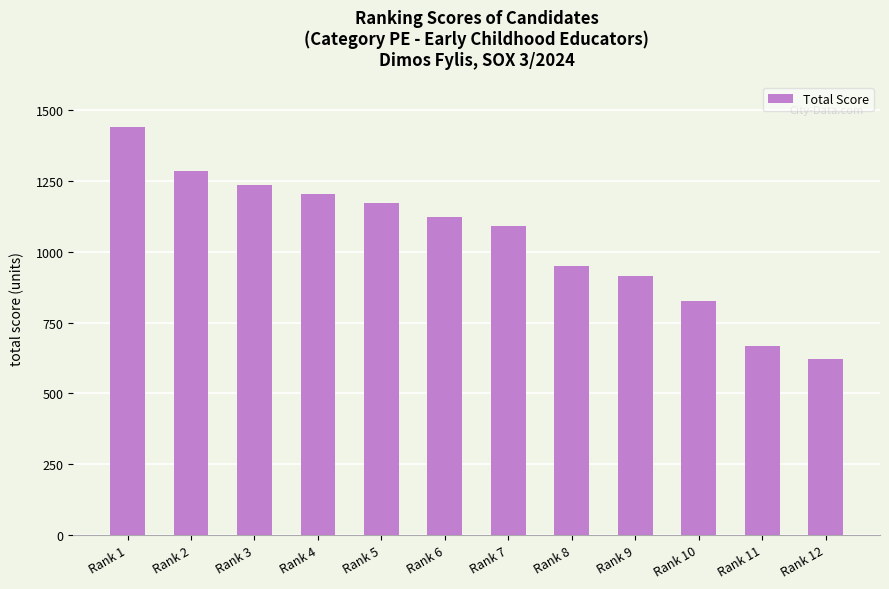

Reading left to right, what are all the values shown in this chart?

1439.2	1285.2	1236.6	1203.0	1172.8	1122.0	1090.0	950.4	915.8	825.0	668.8	621.2